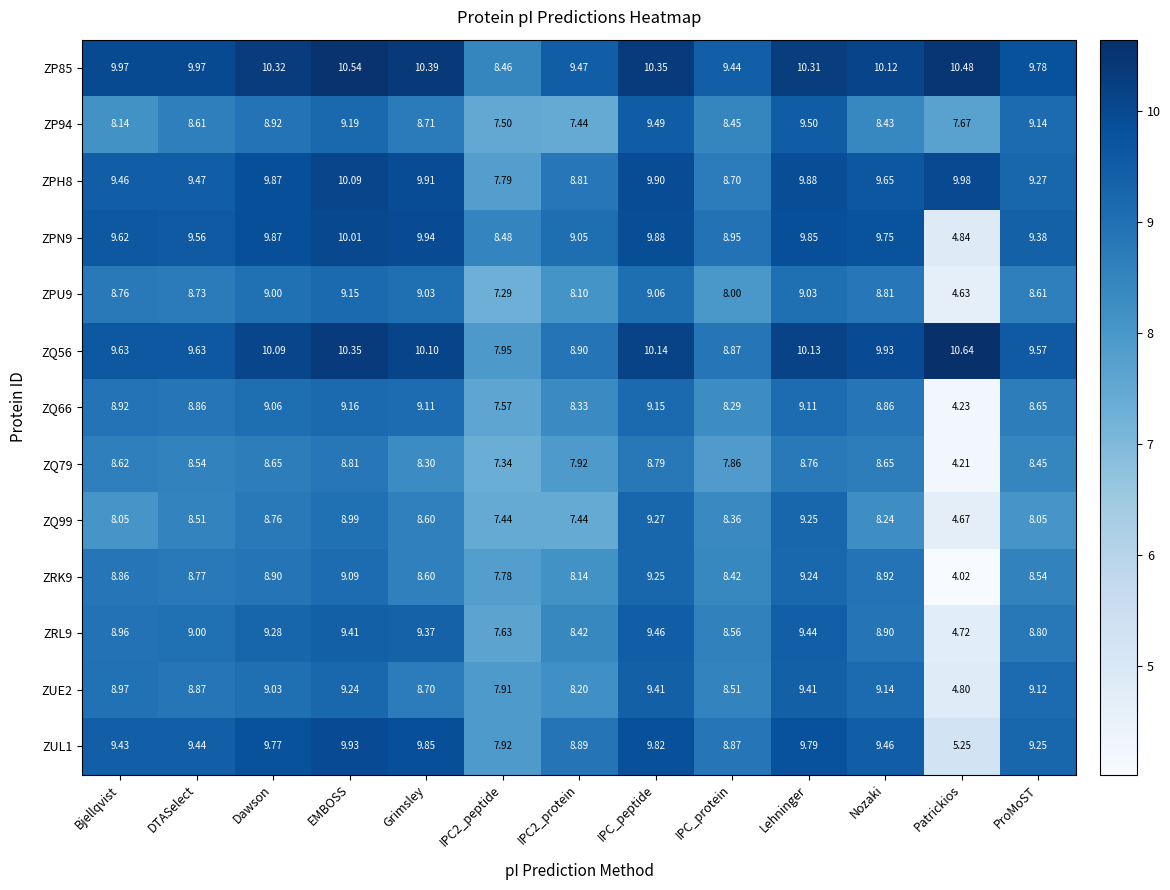

At which label does ZRK9 reach its minimum?

Patrickios